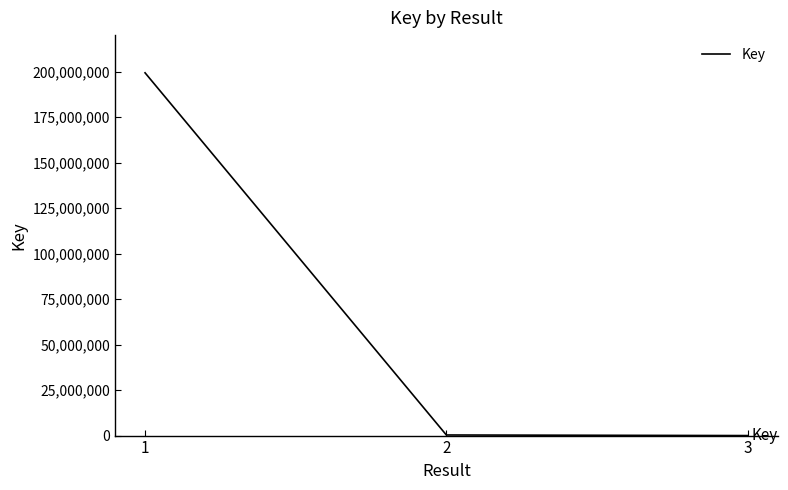

Where is the data nearest to the value 99649628?

2